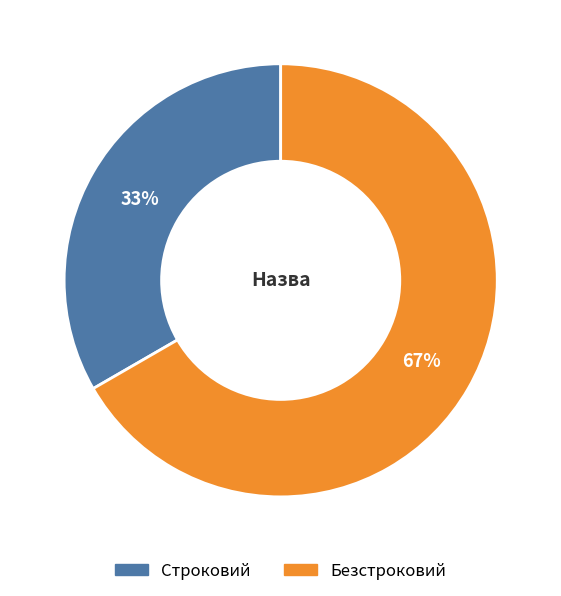

Do Безстроковий and Строковий together represent more than half of the pie?

Yes